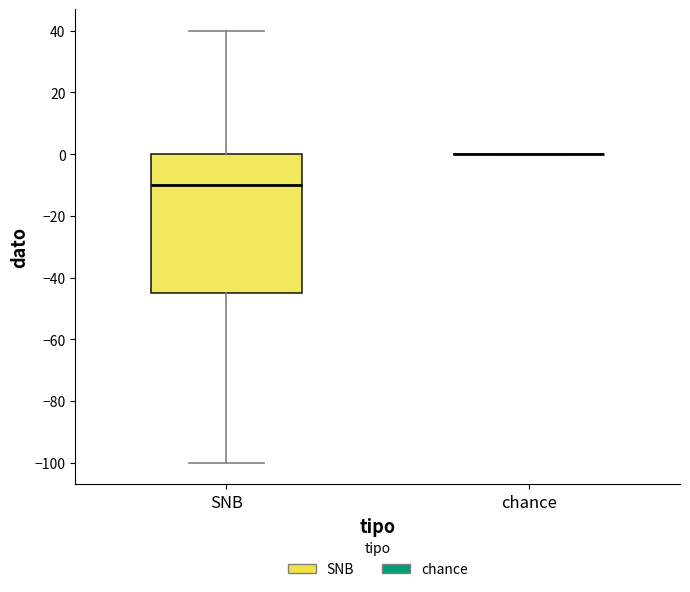

Comparing the boxes themselves (not the whiskers), which one is the tallest?

SNB